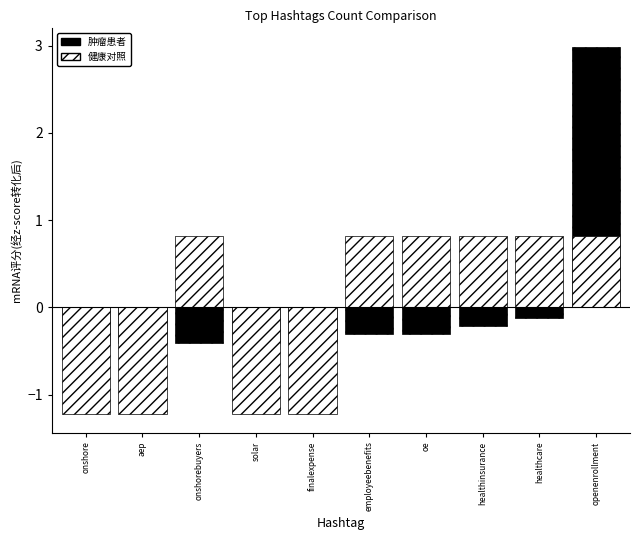

The 肿瘤患者 series shows 3.0 at openenrollment. True or false?

True